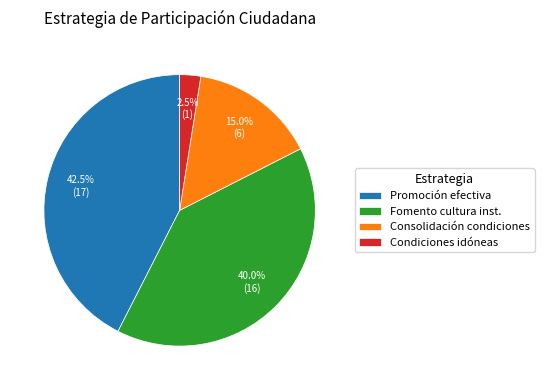

Is there a majority slice in this chart?

No